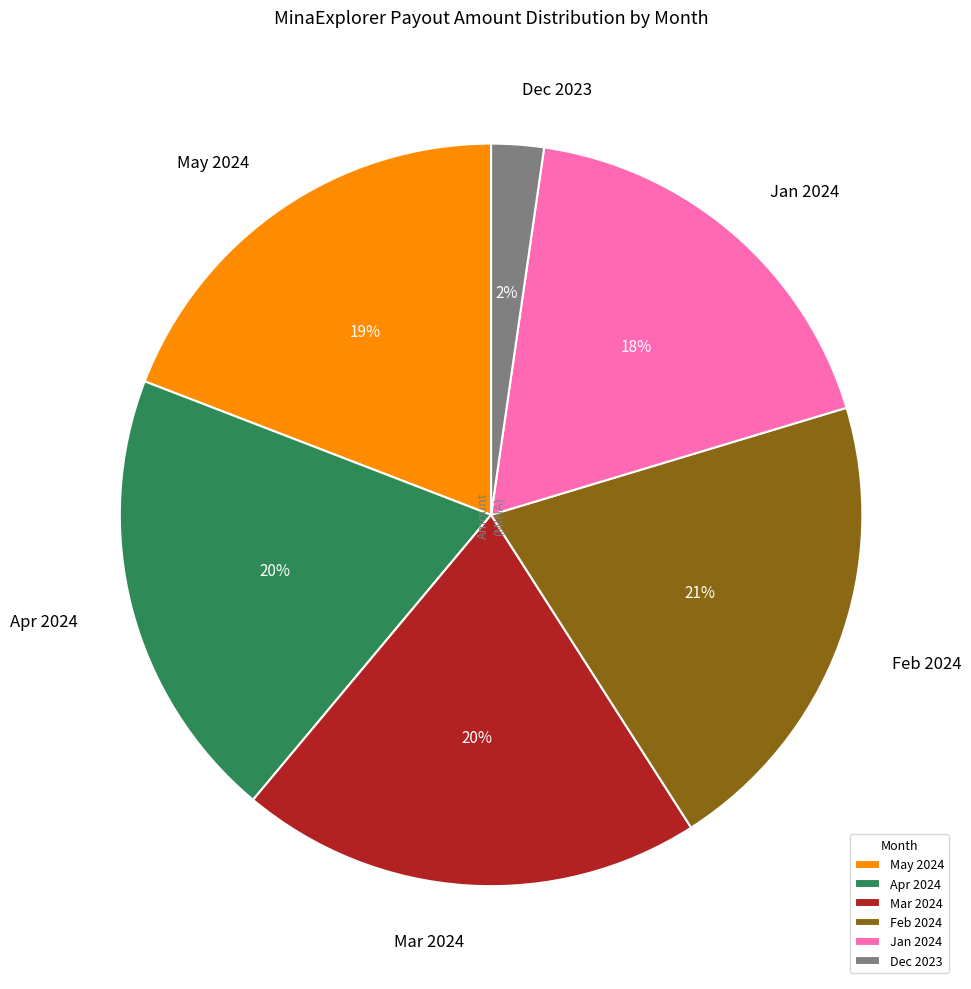

Does May 2024 represent more than half of the total?

No